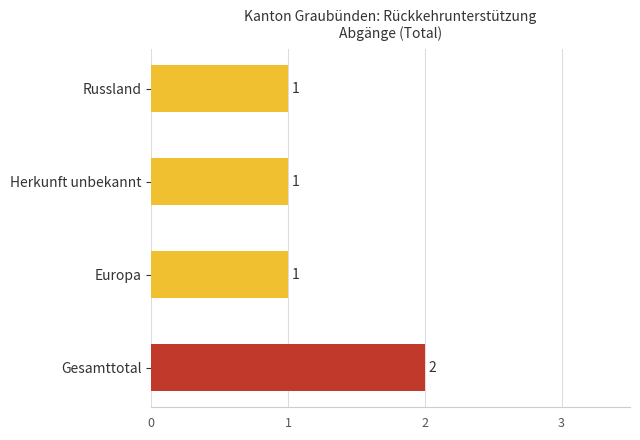

What is the minimum value shown in the chart?

1